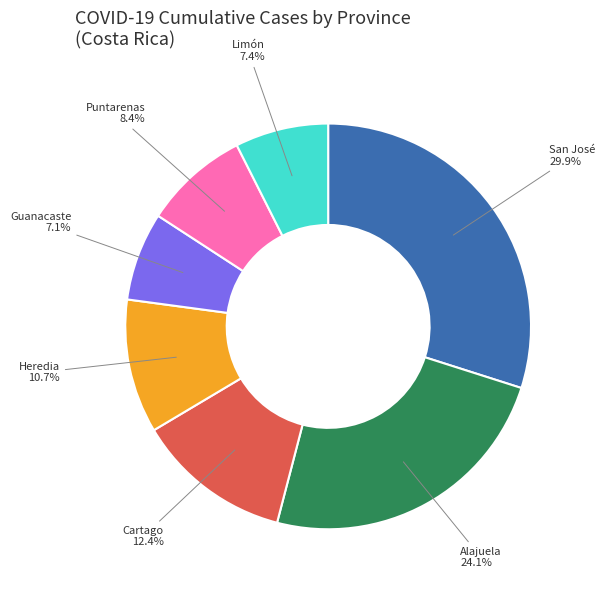

Does any single category account for the majority?

No